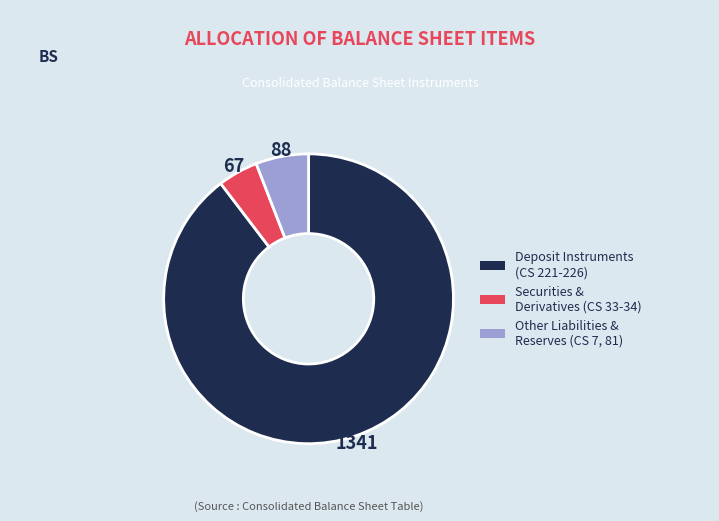

Is it true that Other Liabilities & Reserves (CS 7, 81) is 17% of the pie?

False